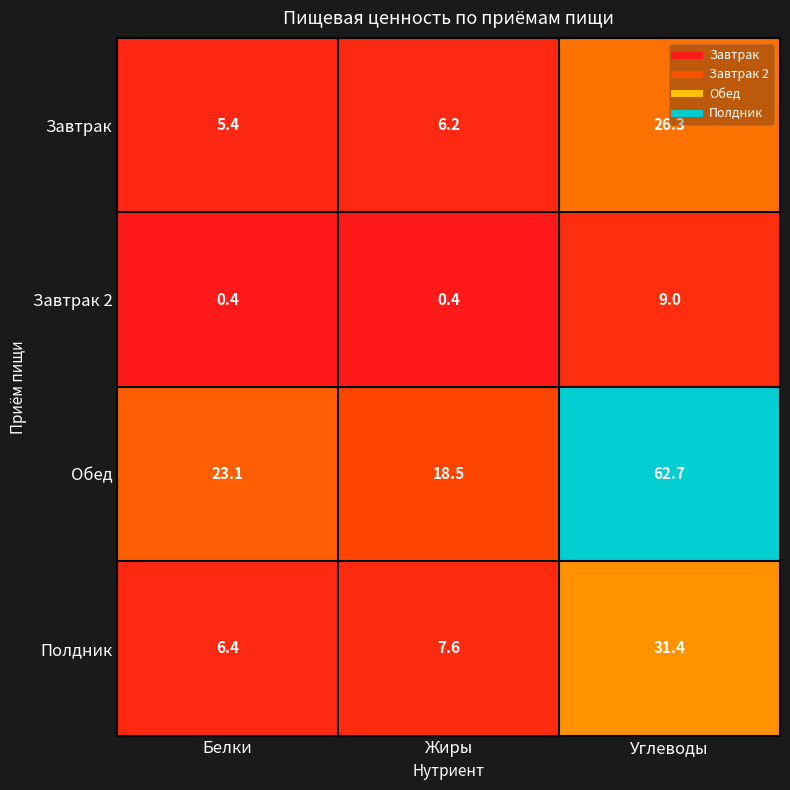

Between Белки and Жиры, which series saw the biggest shift?

Обед